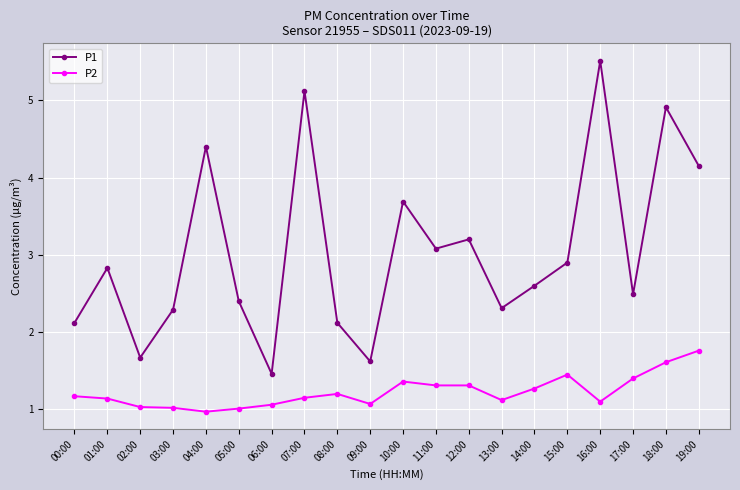

What is the label of the 20th point from the left?

19:00